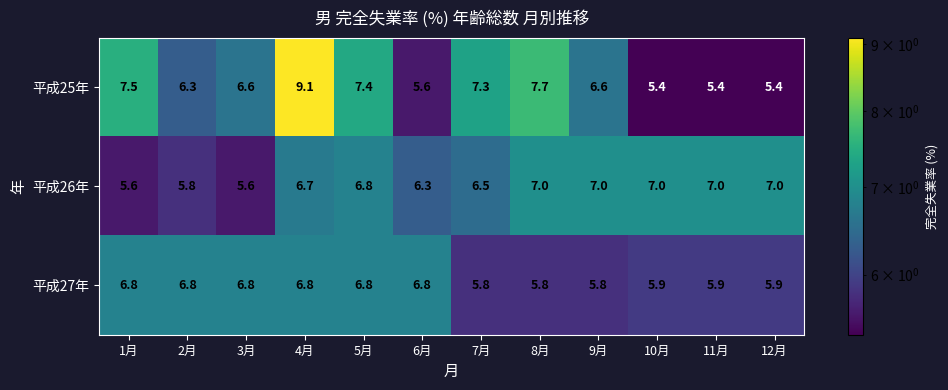

What is the maximum value shown in the chart?

9.1